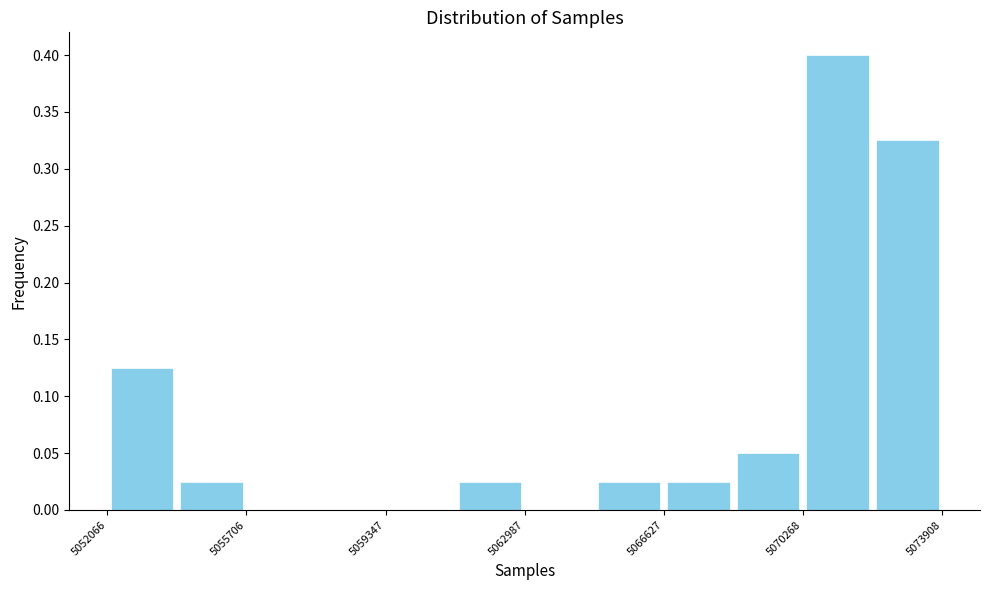

Around what value on the x-axis is the tallest bar? Give the approximate position of its centre, as read against the axis.

5071000